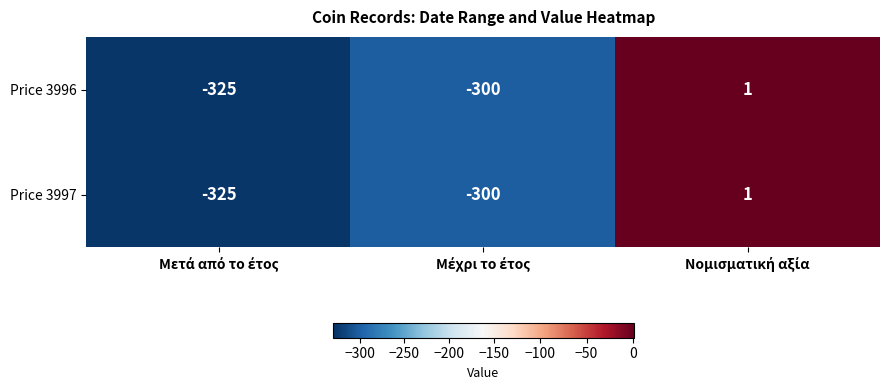

What is the minimum value shown in the chart?

-325